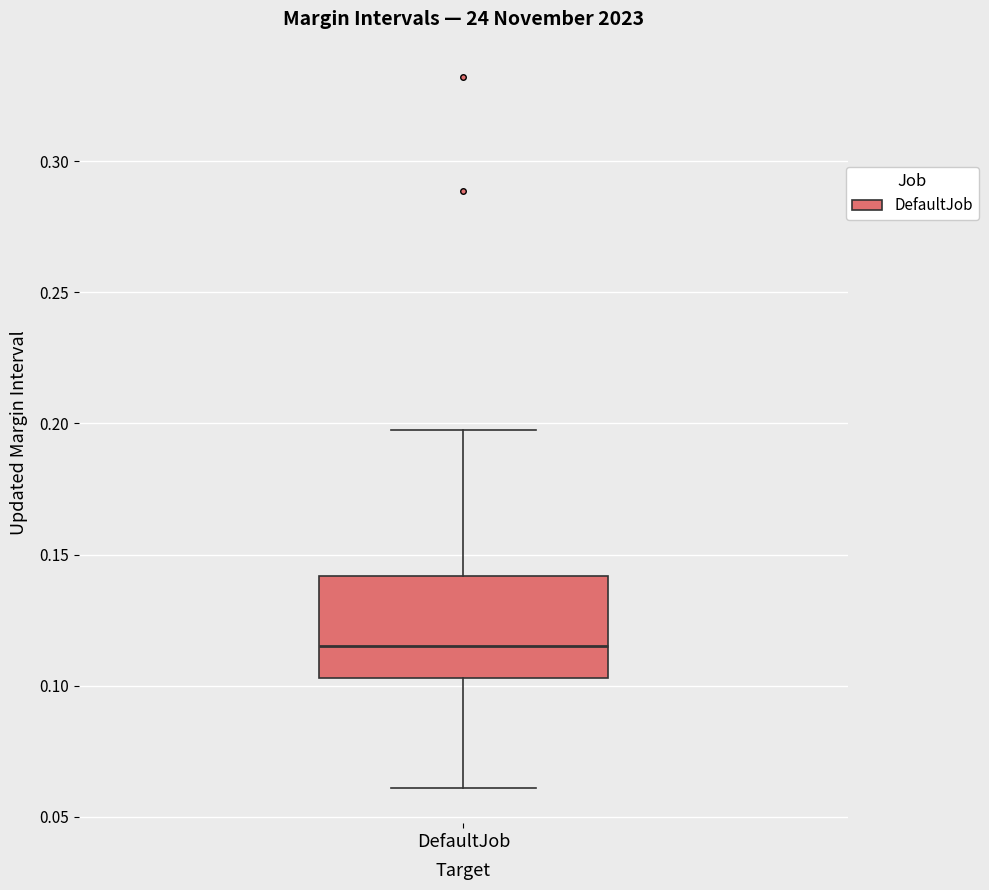

Transcribe this box plot: give where the median line is, the range the box spans, and where the two whiskers end, as read against the y-axis. The values are not printed on the chart, so give them approximately, as read against the axis.

median 0.115, box 0.105 to 0.140, whiskers 0.060 to 0.195